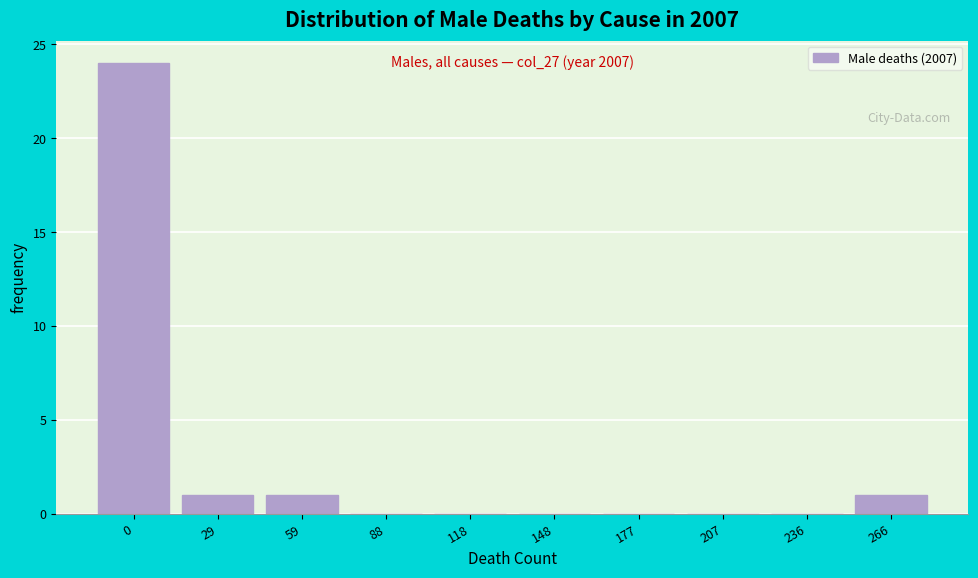

Reading left to right, what are all the values shown in this chart?

0=24	29=1	59=1	88=0	118=0	148=0	177=0	207=0	236=0	266=1